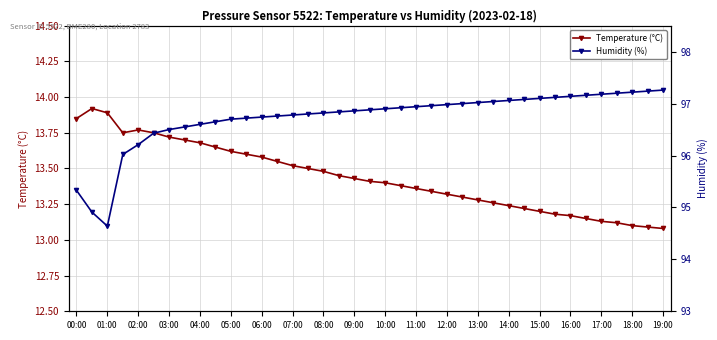

What is the minimum value for Humidity (%)?

94.6